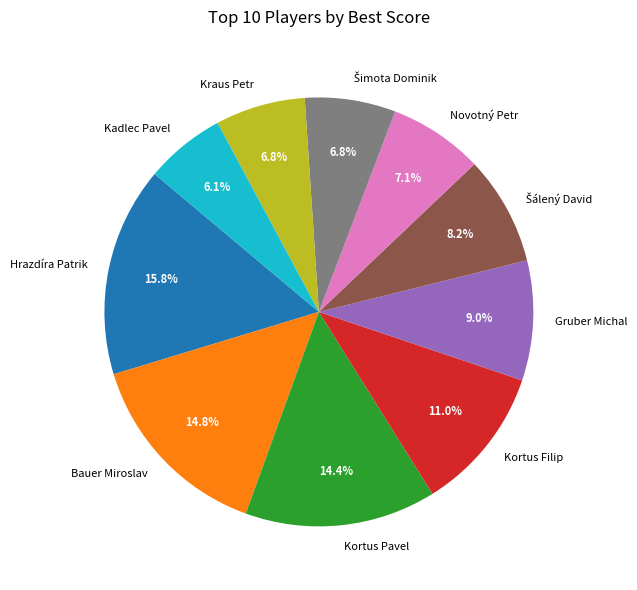

The Kortus Pavel slice represents 7% of the pie. True or false?

False